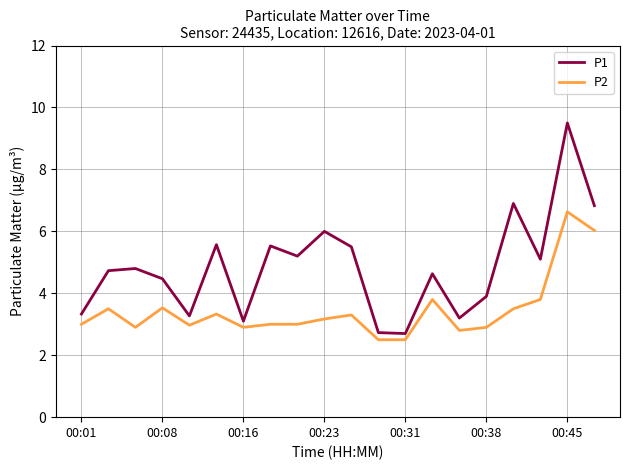

Which series has the widest spread of values?

P1